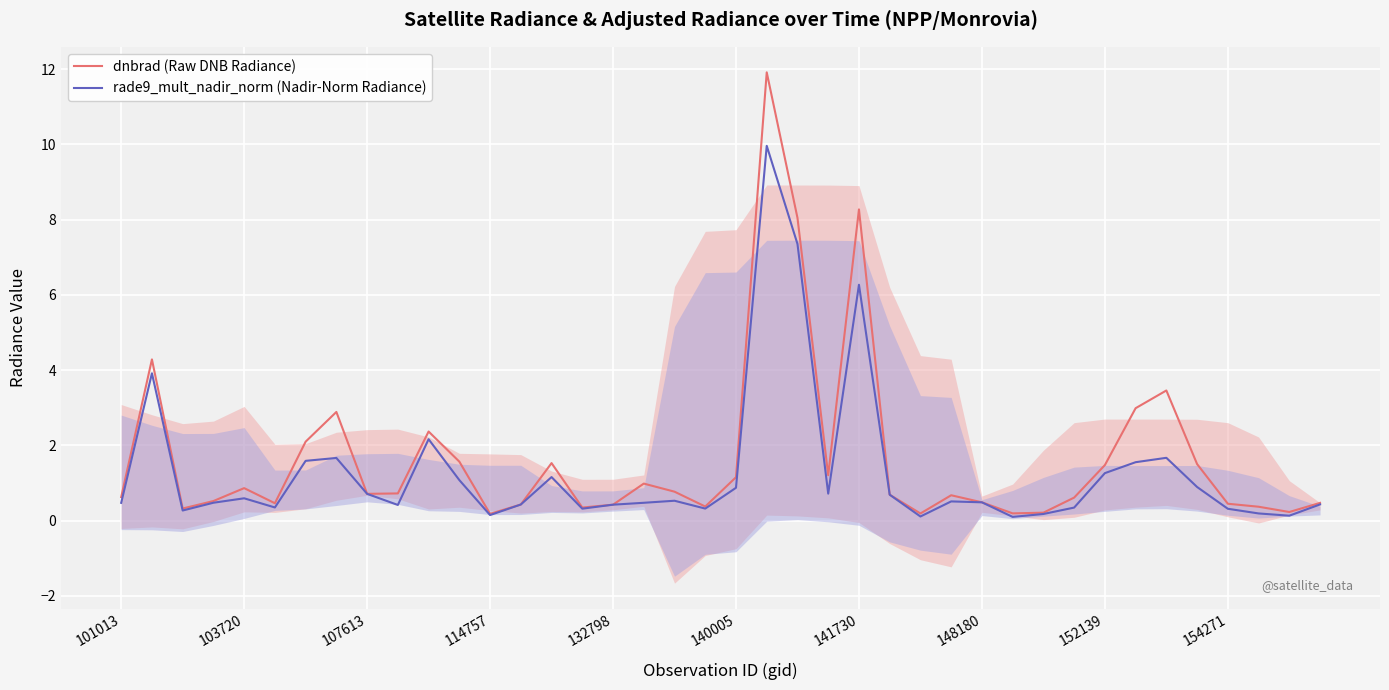

Which category has the lowest value in the rade9_mult_nadir_norm (Nadir-Norm Radiance) series?

29